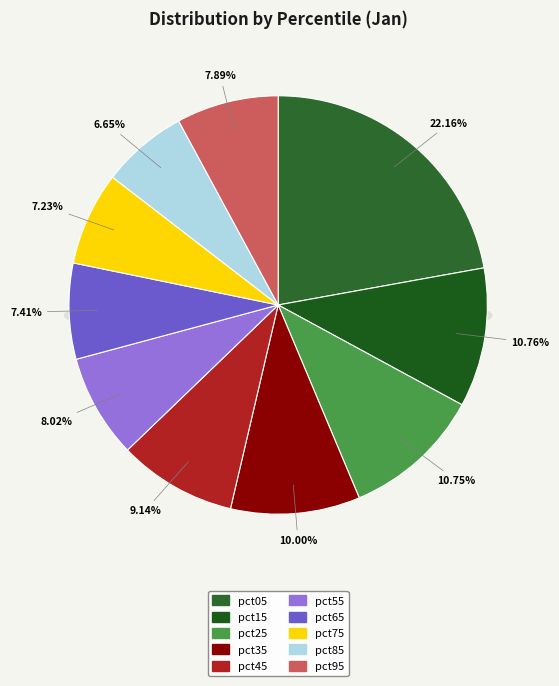

What is the ratio of the value at pct35 to the value at pct05?

0.5